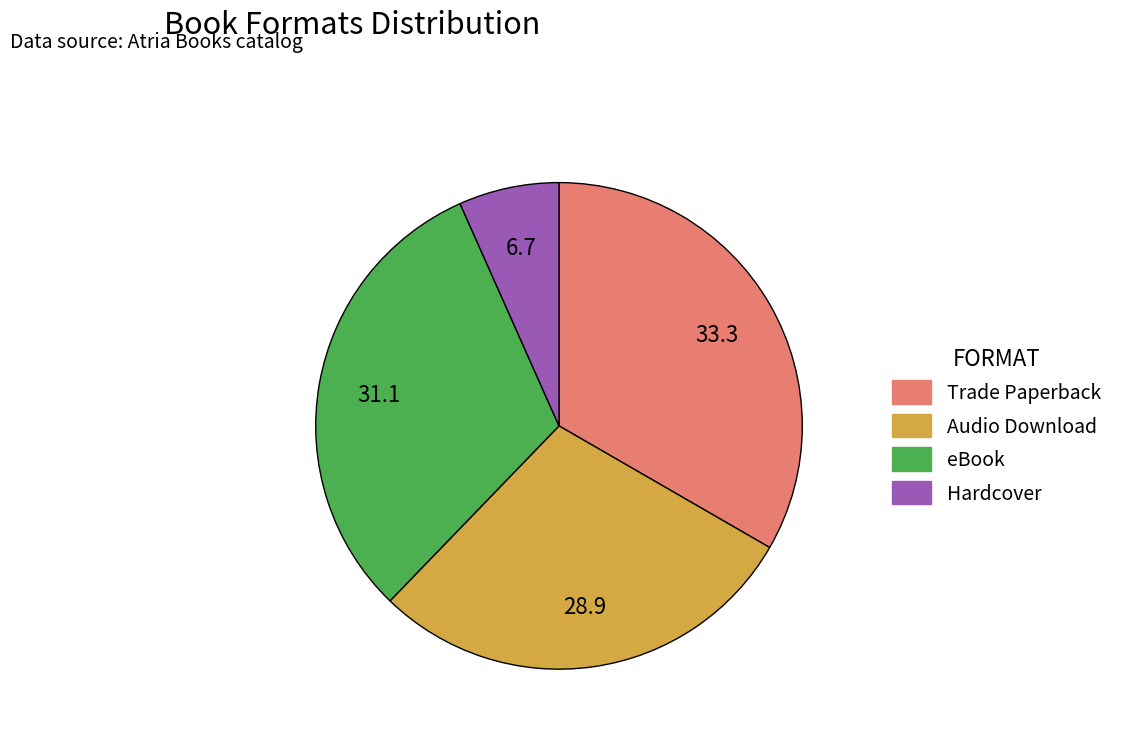

Which slice is the largest?

Trade Paperback